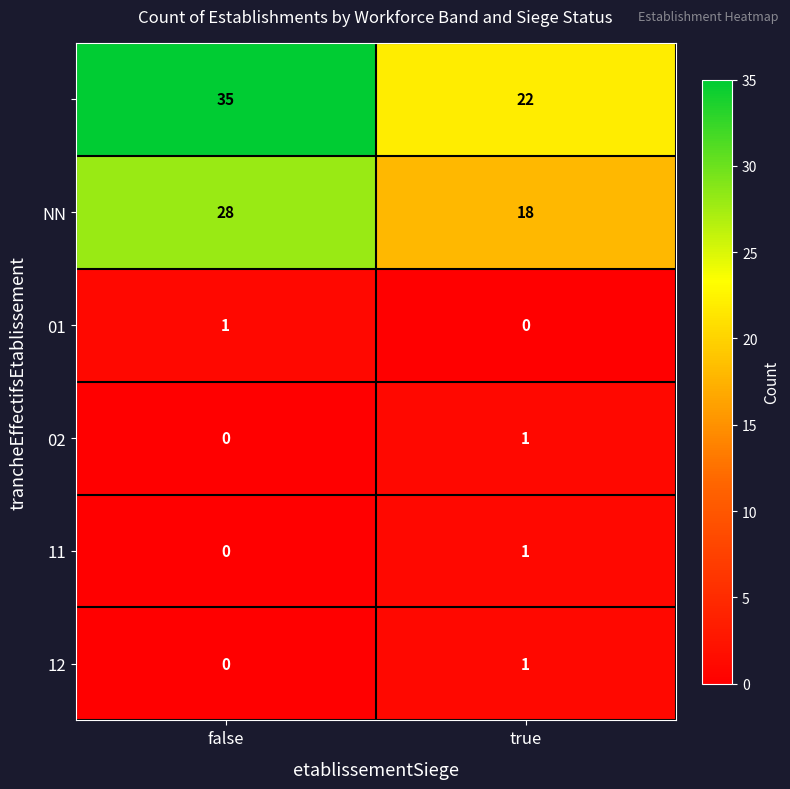

Which label corresponds to the largest value in the chart?

false